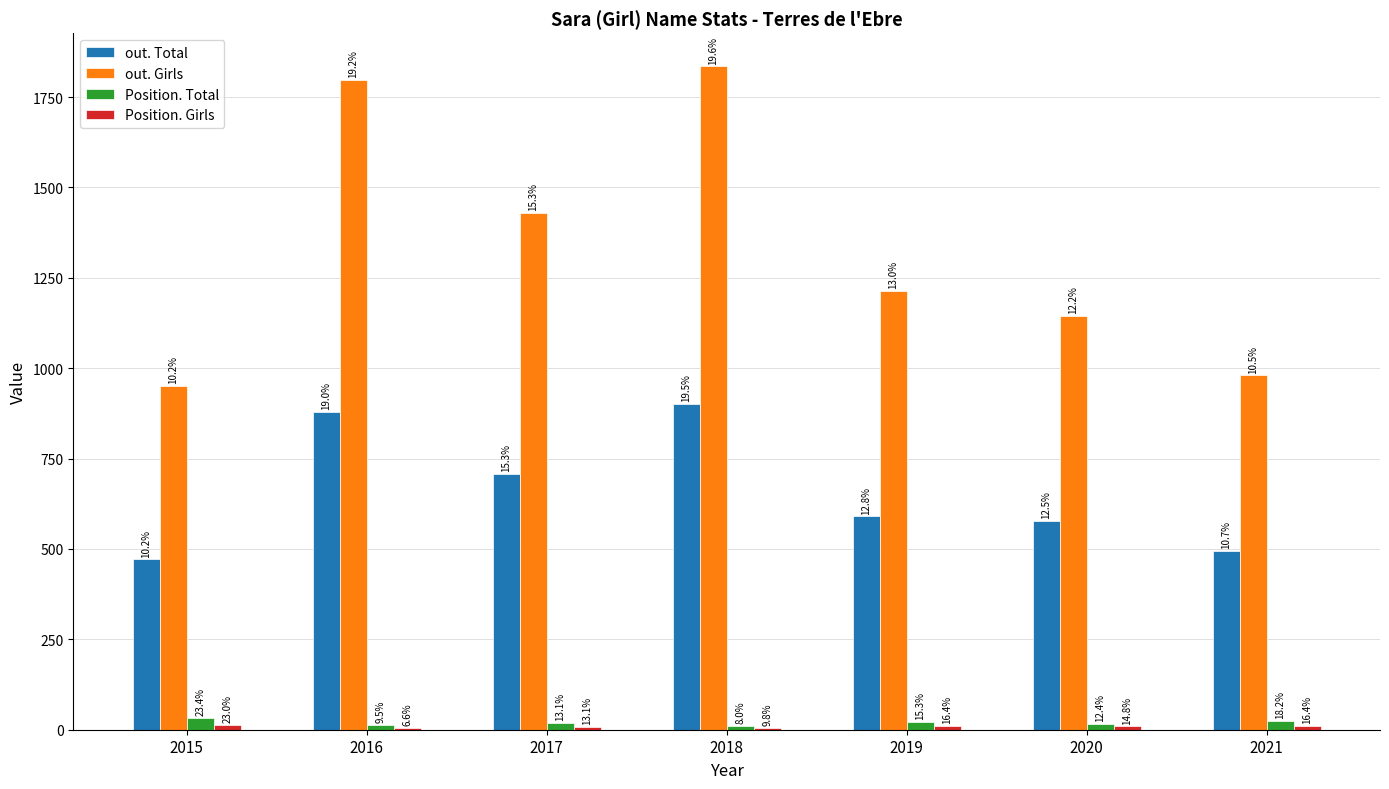

How many groups of bars are there?

7